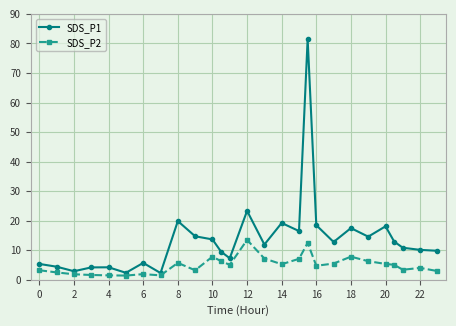

What is the sum of all SDS_P2 values?

134.5